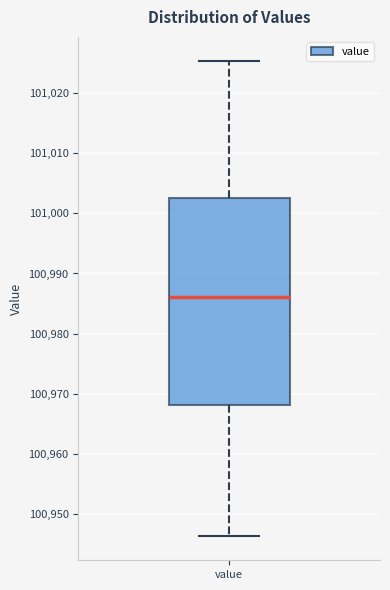

Where does the upper whisker of the box for value end on the y-axis? The values are not printed on the chart, so give them approximately, as read against the axis.

101025